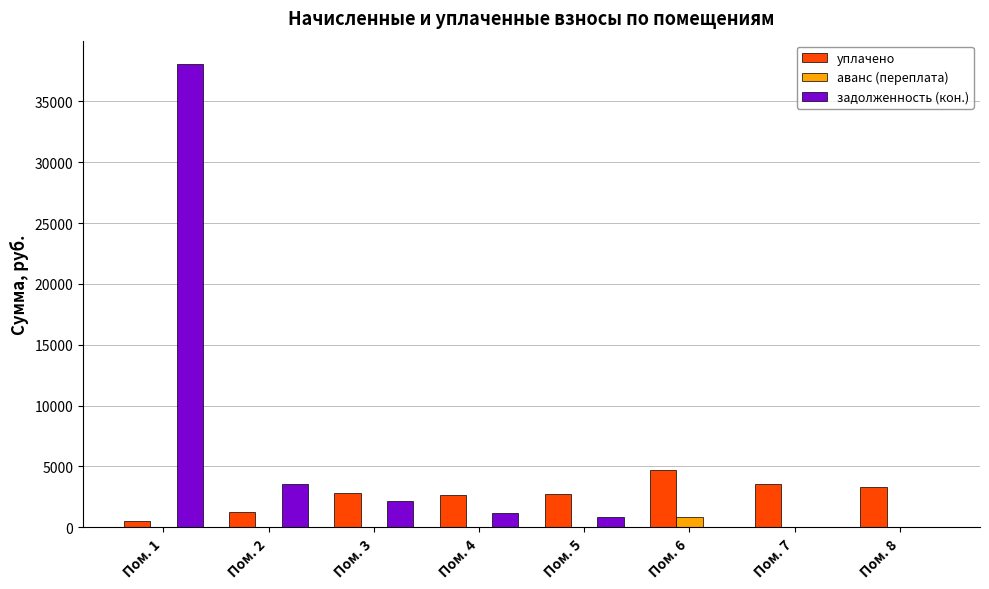

Which series has the largest total across all categories?

задолженность (кон.)